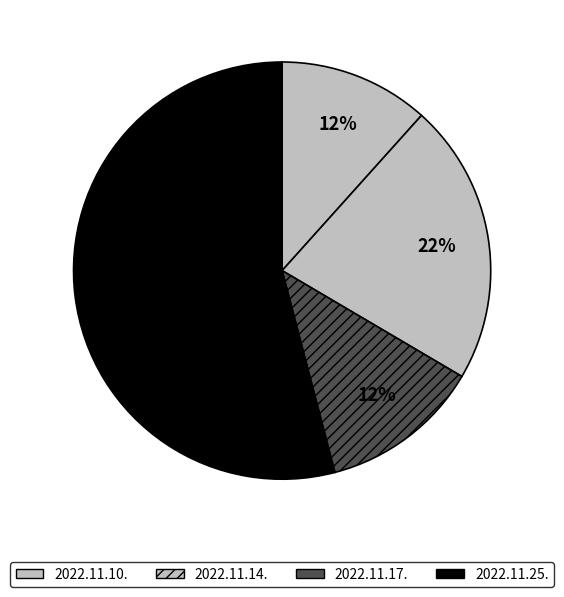

The 2022.11.17. slice represents 12% of the pie. True or false?

True